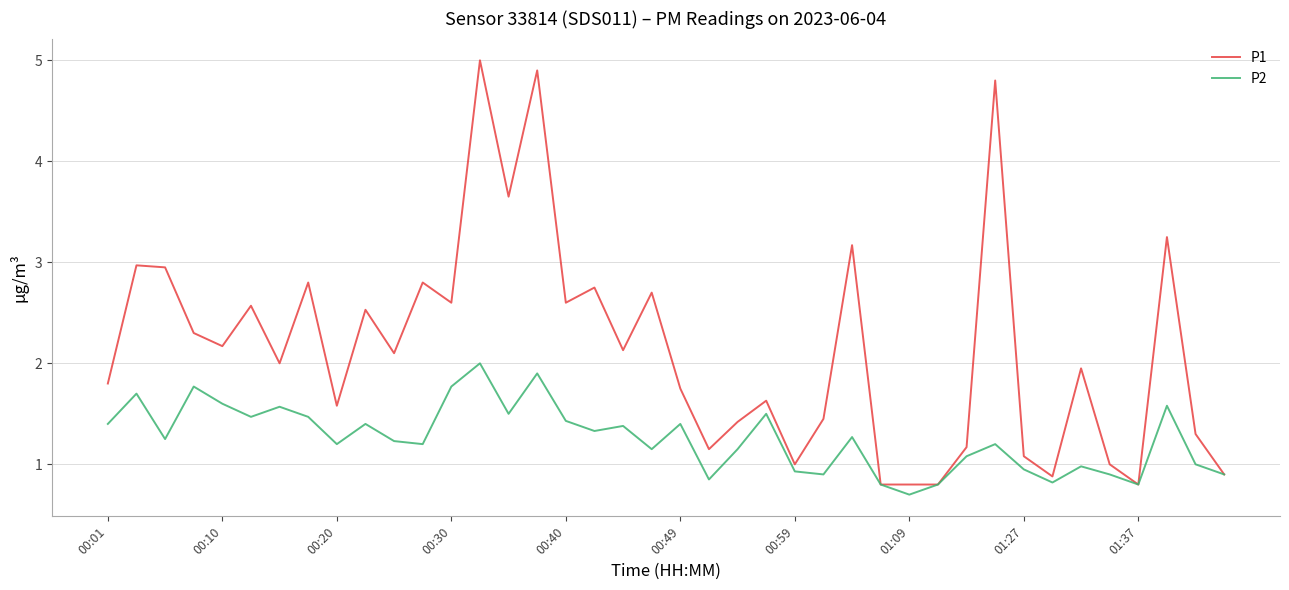

List the series in order of their peak value, highest first.

P1, P2